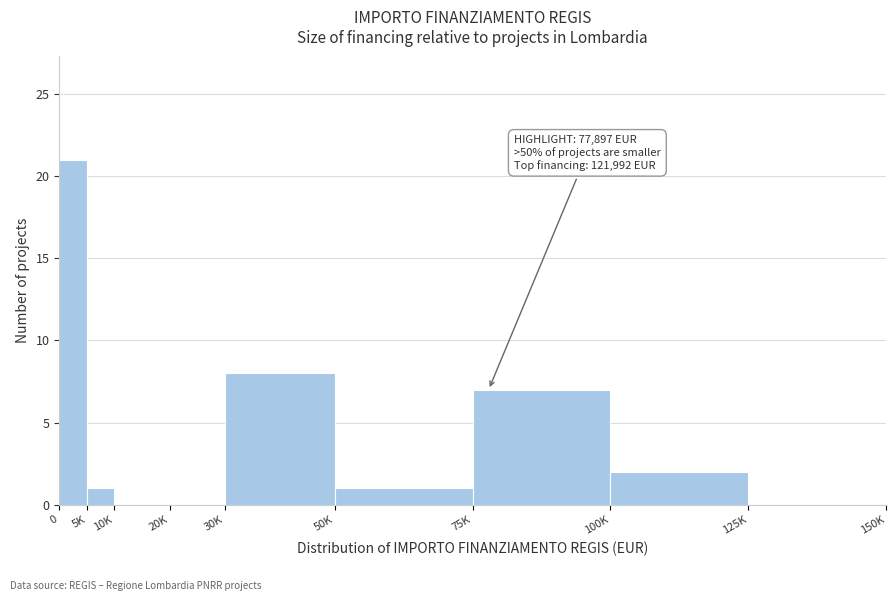

Reading right to left, transcribe all the data shown in this chart.

125K=0	100K=2	75K=7	50K=1	30K=8	20K=0	10K=0	5K=1	0=21